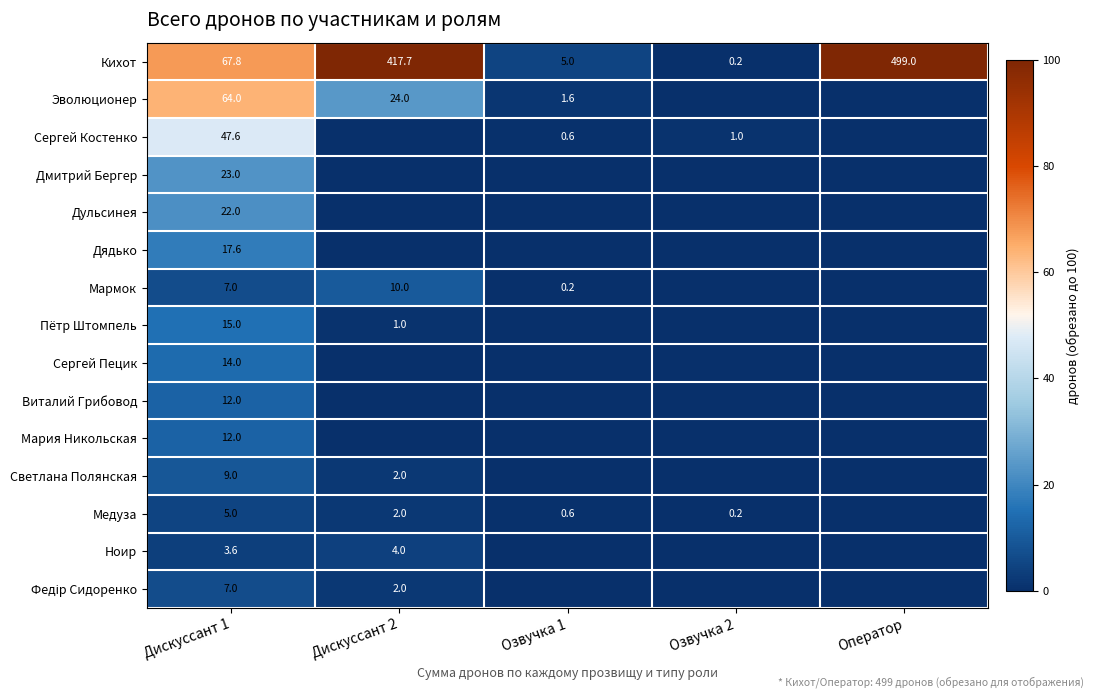

Is it true that Медуза equals 0.2 at Озвучка 2?

True